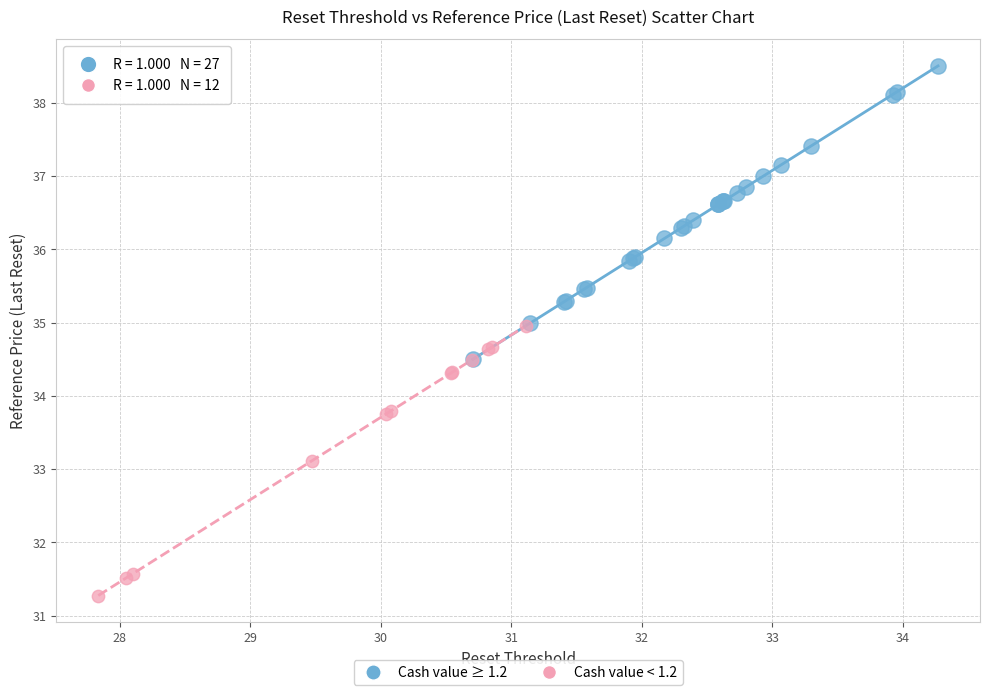

Which series contains the highest Y value?

Cash value ≥ 1.2